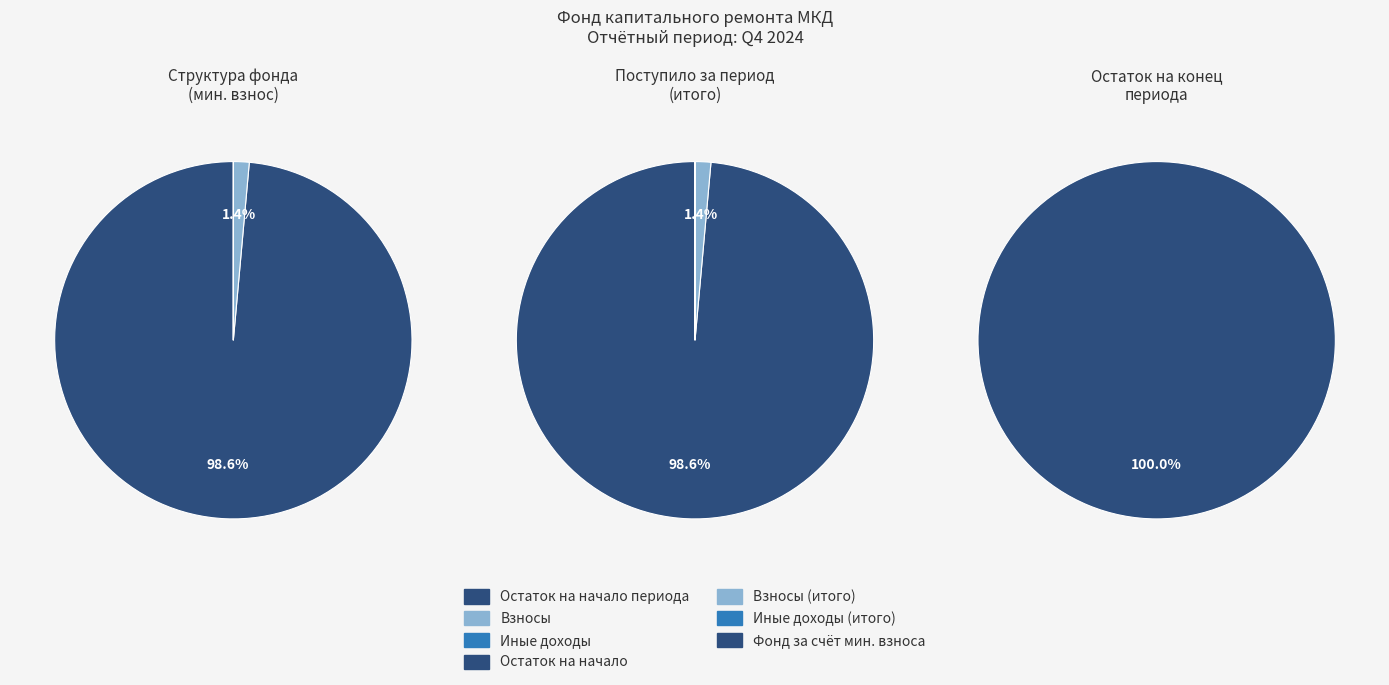

True or false: 2 accounts for 62% of the total.

False